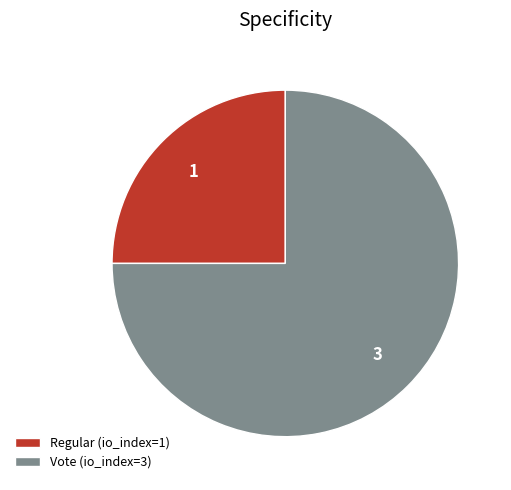

Approximately how many times larger is the value at Vote (io_index=3) compared to Regular (io_index=1)?

3.0